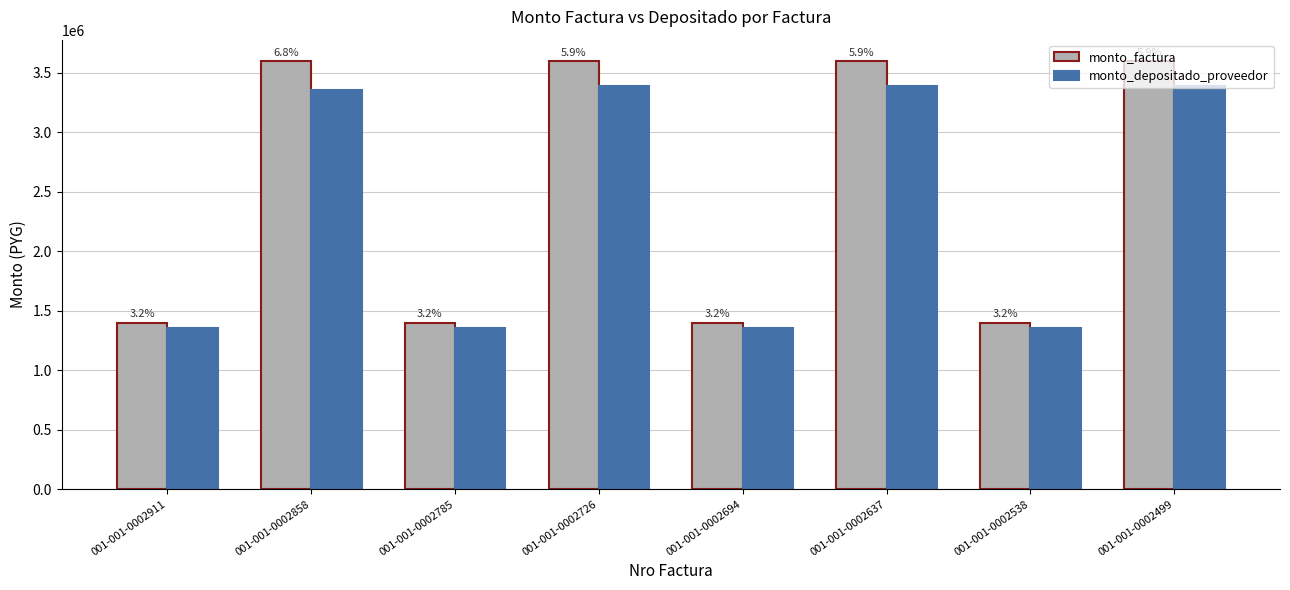

Which series has the widest spread of values?

monto_factura